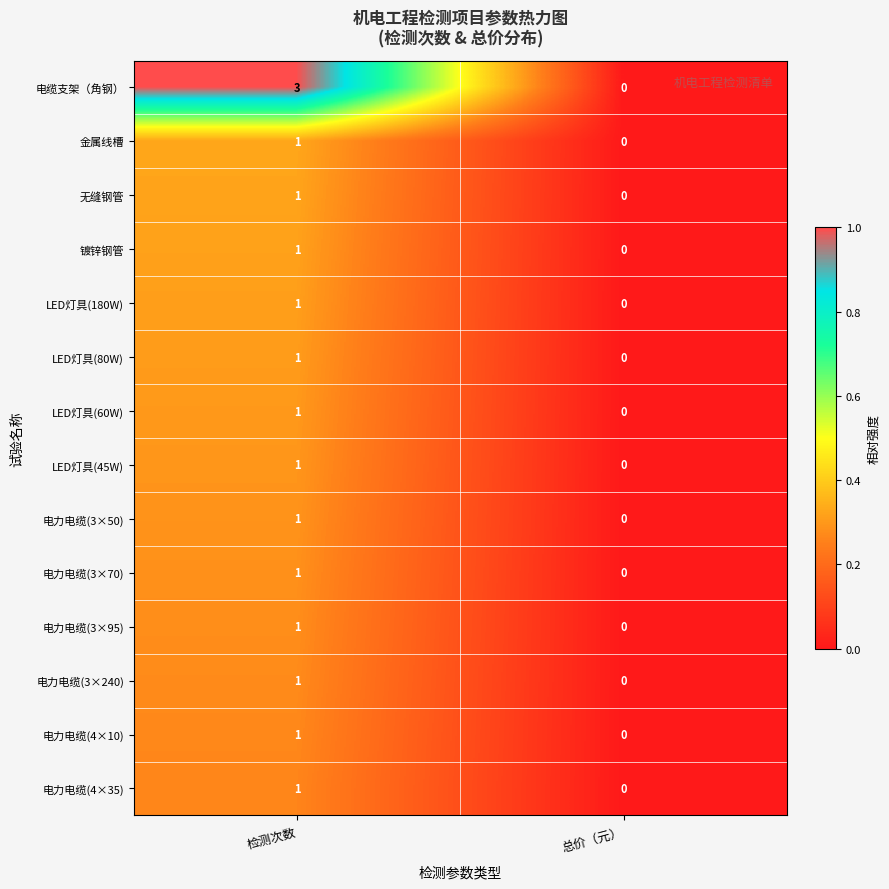

Reading left to right, list all the values displayed in this chart.

电缆支架（角钢）: 检测次数=3	总价（元）=0
金属线槽: 检测次数=1	总价（元）=0
无缝钢管: 检测次数=1	总价（元）=0
镀锌钢管: 检测次数=1	总价（元）=0
LED灯具(180W): 检测次数=1	总价（元）=0
LED灯具(80W): 检测次数=1	总价（元）=0
LED灯具(60W): 检测次数=1	总价（元）=0
LED灯具(45W): 检测次数=1	总价（元）=0
电力电缆(3×50): 检测次数=1	总价（元）=0
电力电缆(3×70): 检测次数=1	总价（元）=0
电力电缆(3×95): 检测次数=1	总价（元）=0
电力电缆(3×240): 检测次数=1	总价（元）=0
电力电缆(4×10): 检测次数=1	总价（元）=0
电力电缆(4×35): 检测次数=1	总价（元）=0